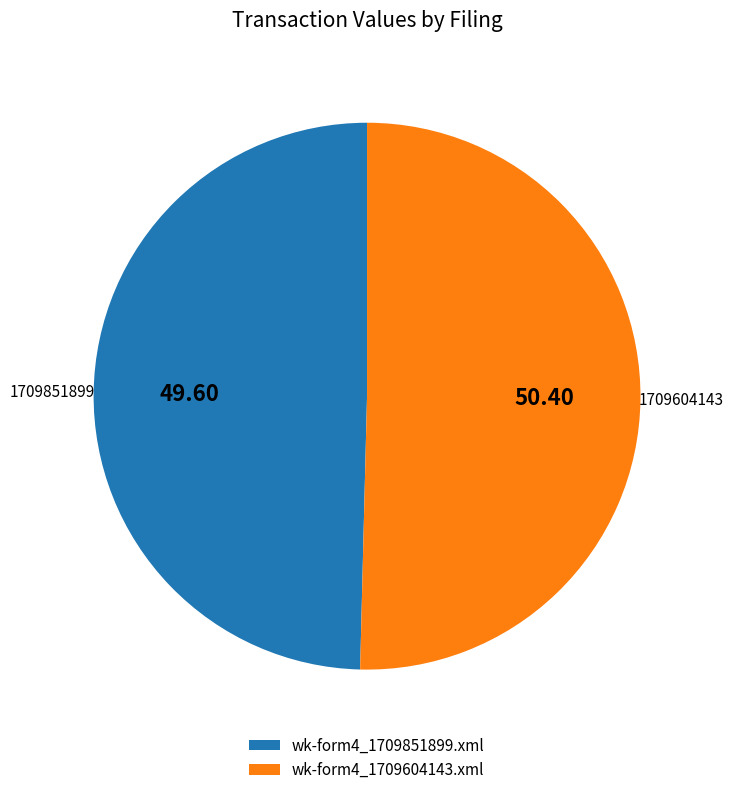

Is there any slice that represents more than half of the pie?

Yes